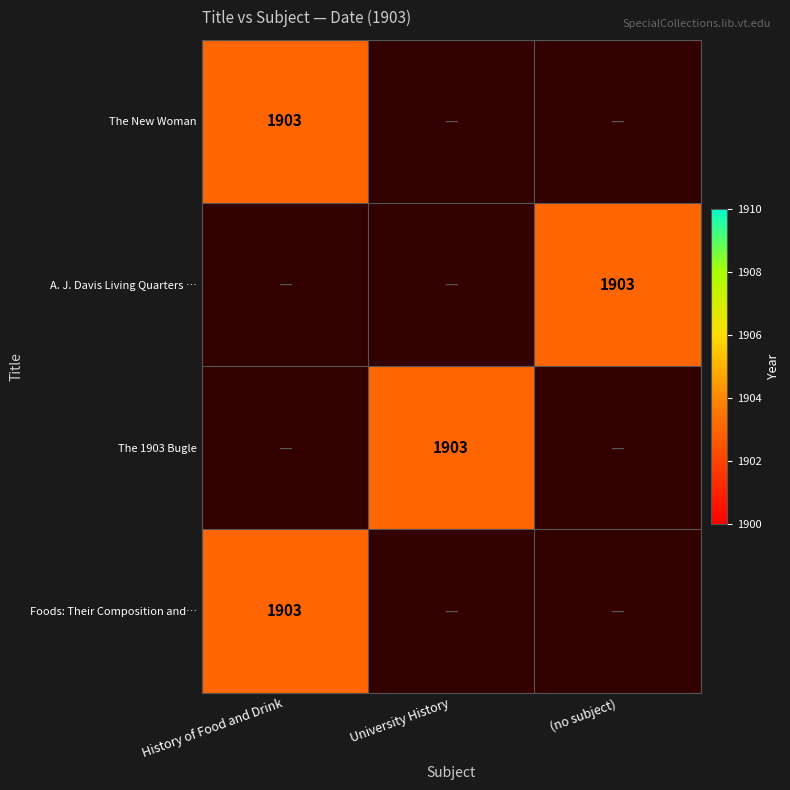

Reading right to left, what are all the values shown in this chart?

The New Woman: (no subject)=0	University History=0	History of Food and Drink=1903
A. J. Davis Living Quarters (photograph): (no subject)=1903	University History=0	History of Food and Drink=0
The 1903 Bugle: (no subject)=0	University History=1903	History of Food and Drink=0
Foods: Their Composition and Analysis: (no subject)=0	University History=0	History of Food and Drink=1903